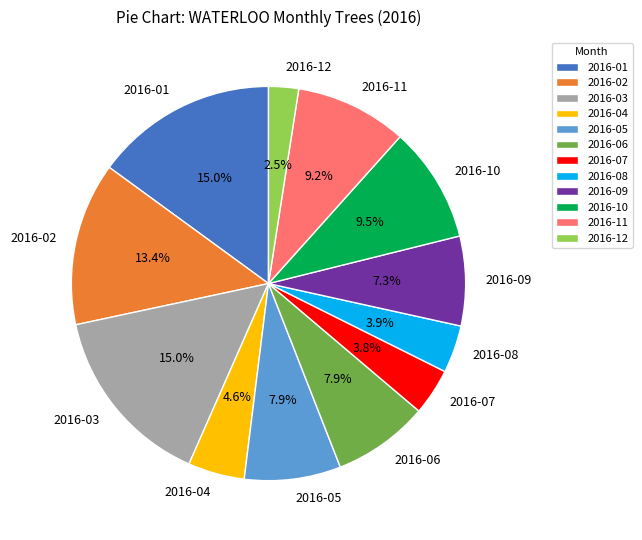

True or false: 2016-02 accounts for 4% of the total.

False